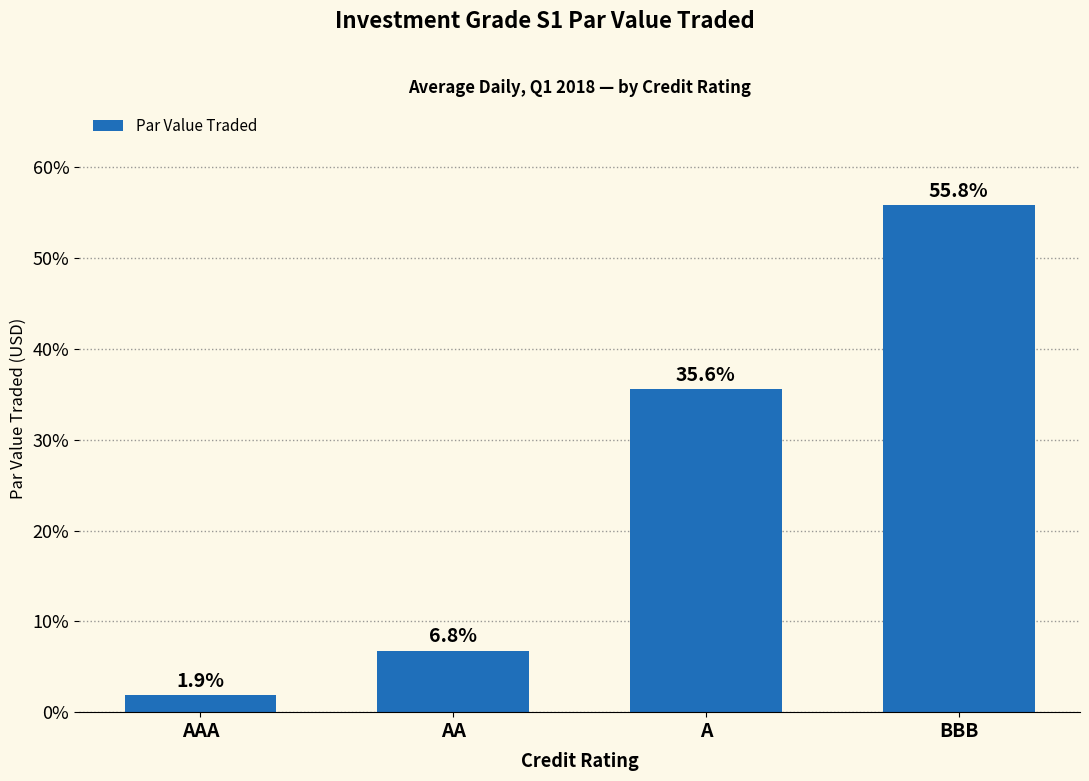

Reading left to right, transcribe all the data shown in this chart.

AAA=1.9	AA=6.8	A=35.6	BBB=55.8